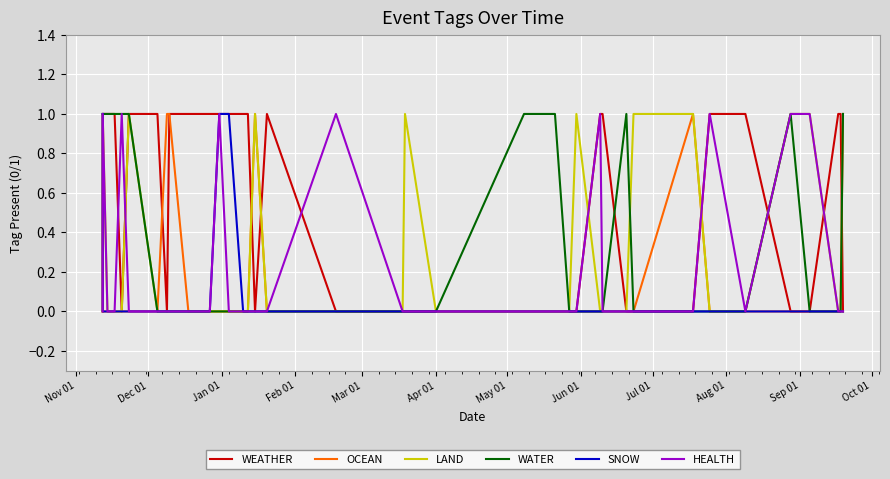

What is the sum of all HEALTH values?

8